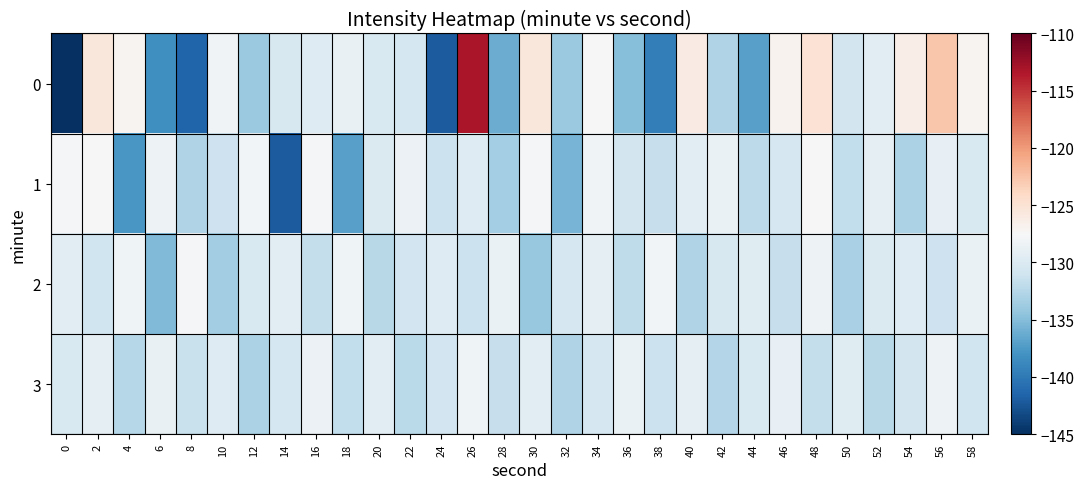

What is the spread (max minus min) of values at 12?

6.1